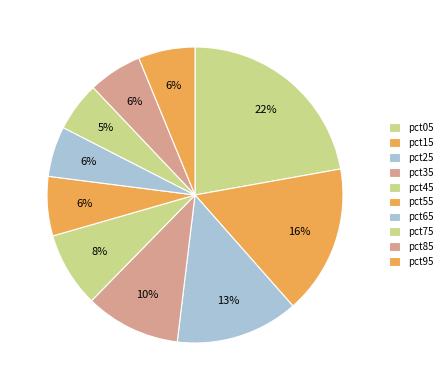

What percentage is the pct35 slice, to the nearest percent?

10%